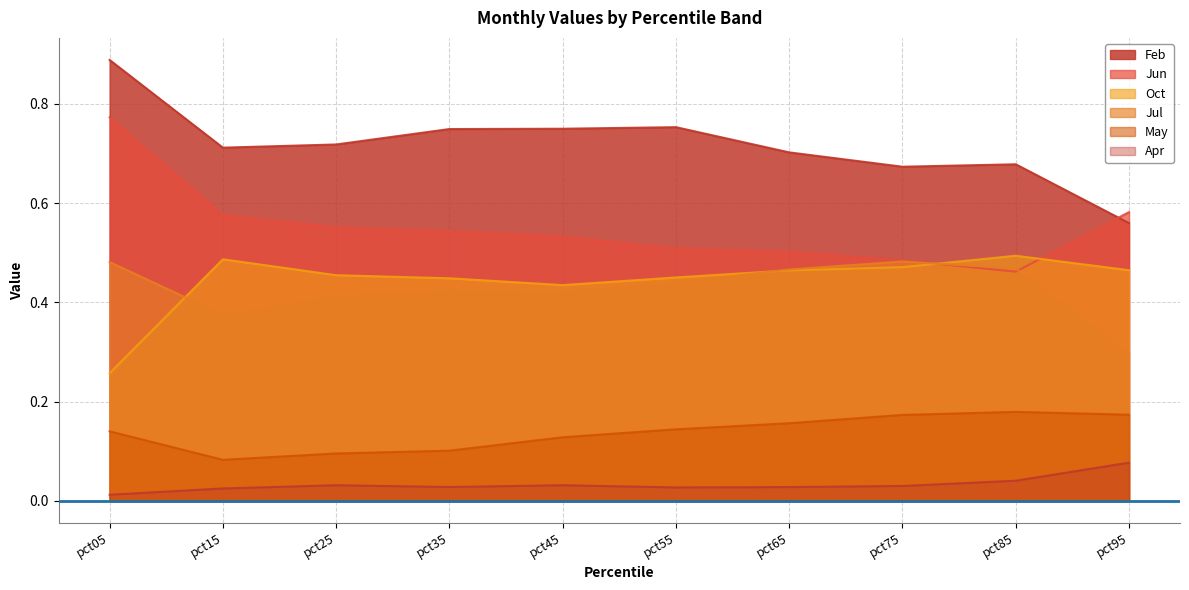

What is the sum of the Oct values at pct95 and pct65?

0.9